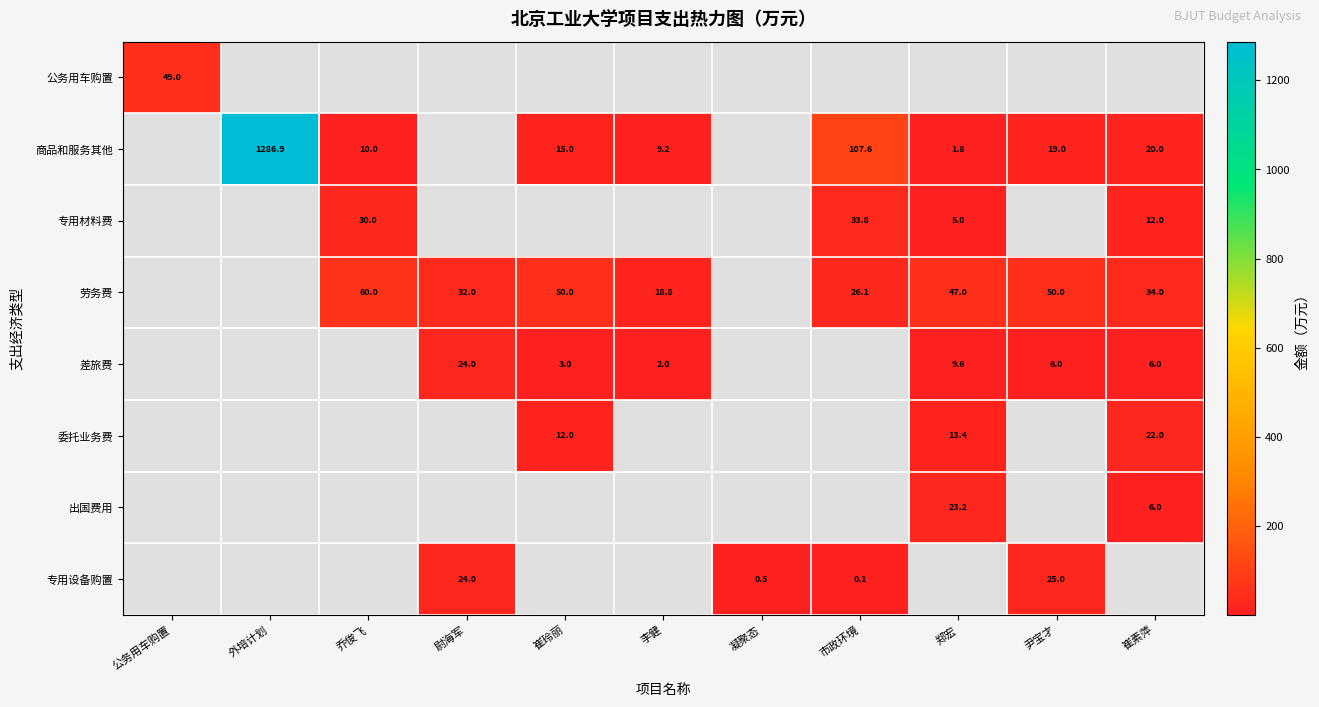

The 劳务费 series shows 51.7 at 尉海军. True or false?

False